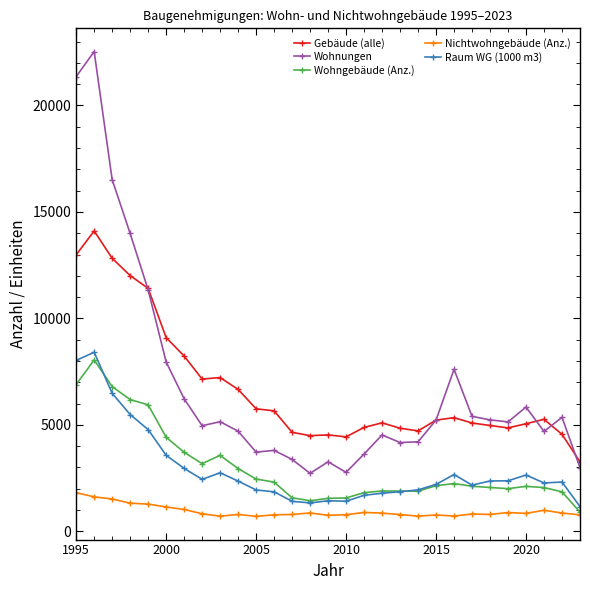

At how many categories does at least one series exceed 12520?

4